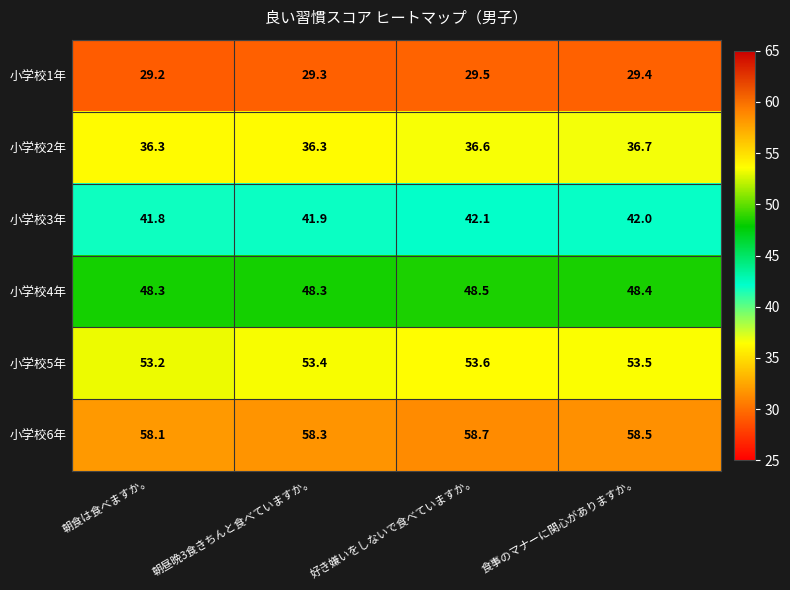

What is the difference between the maximum and minimum values in the 小学校5年 series?

0.4